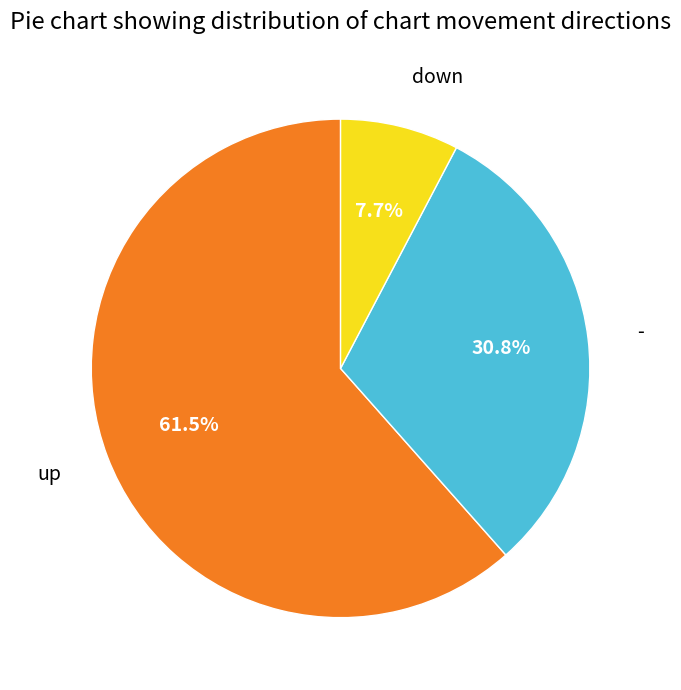

Does any single category account for the majority?

Yes